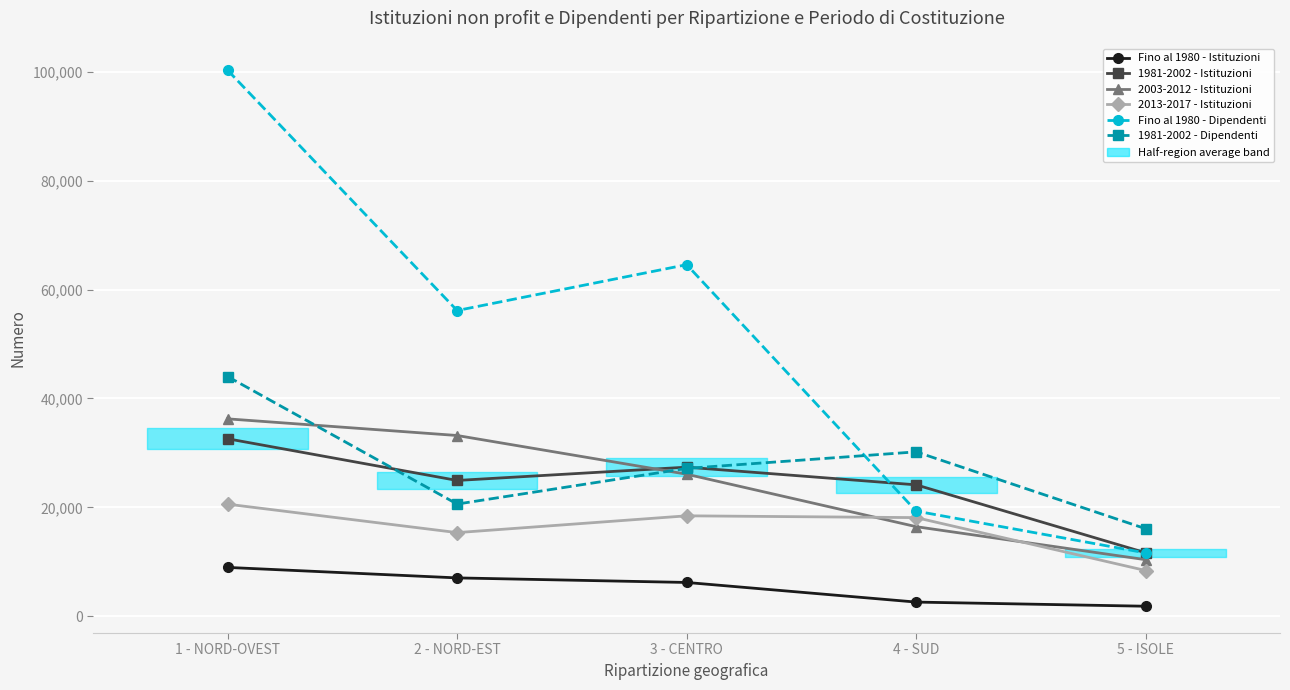

The 1981-2002 - Dipendenti series shows 64410 at 1 - NORD-OVEST. True or false?

False